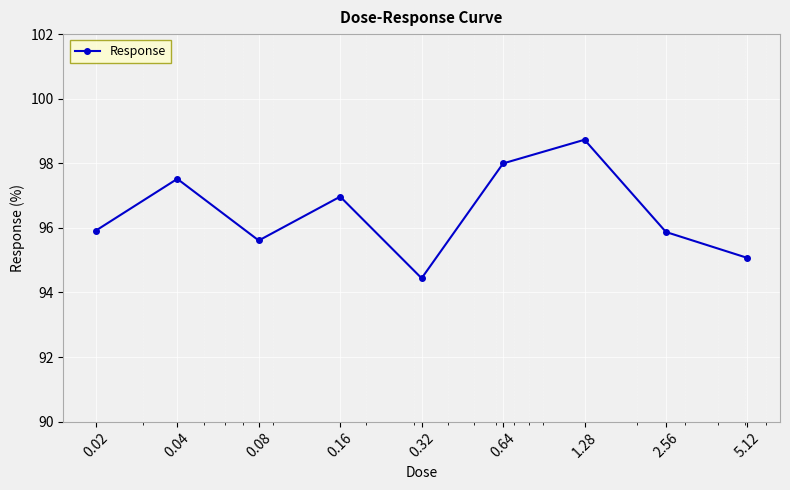

True or false: there are more than 0 points higher than both neighbors.

True